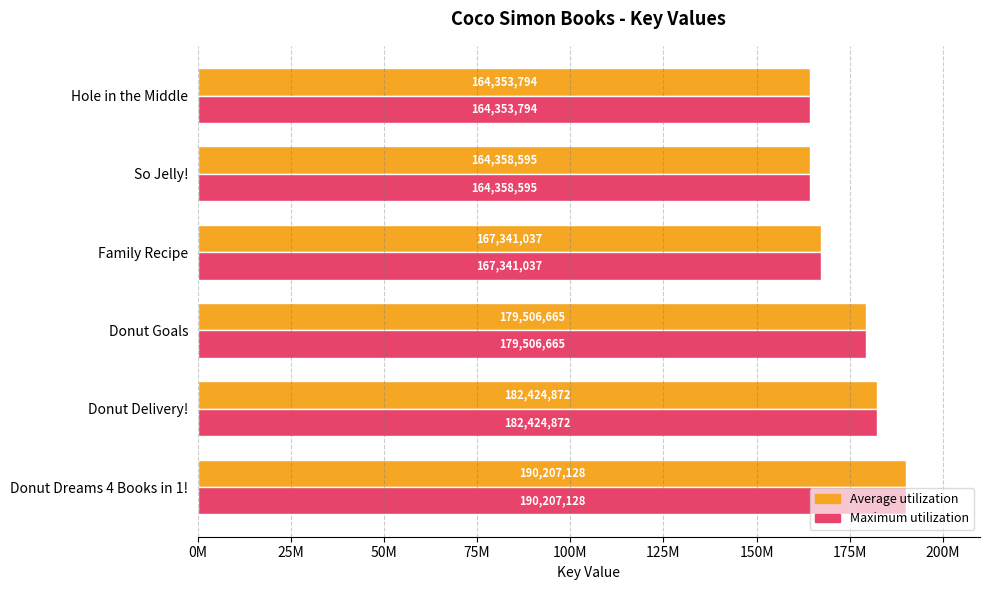

At how many categories does at least one series exceed 164881866?

4